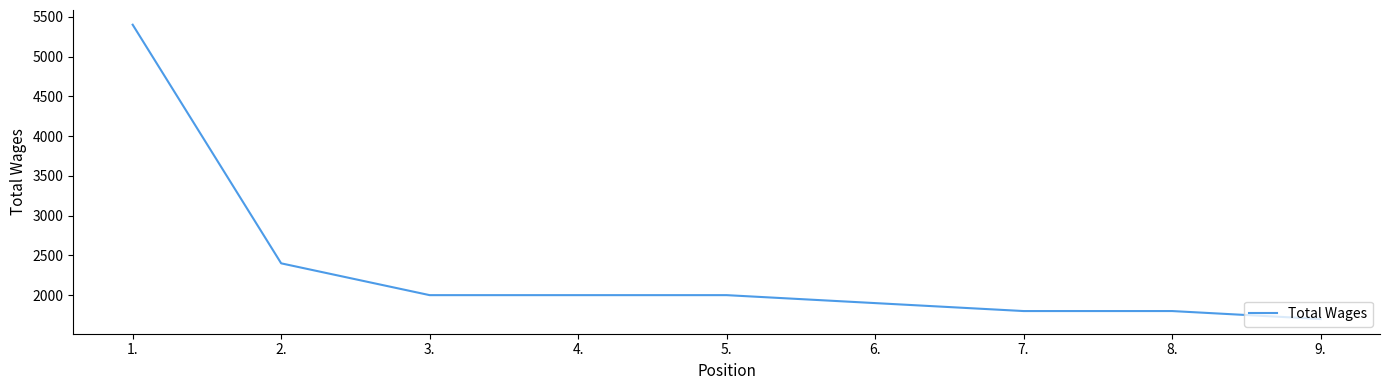

True or false: the data shows 5400 at 1..

True